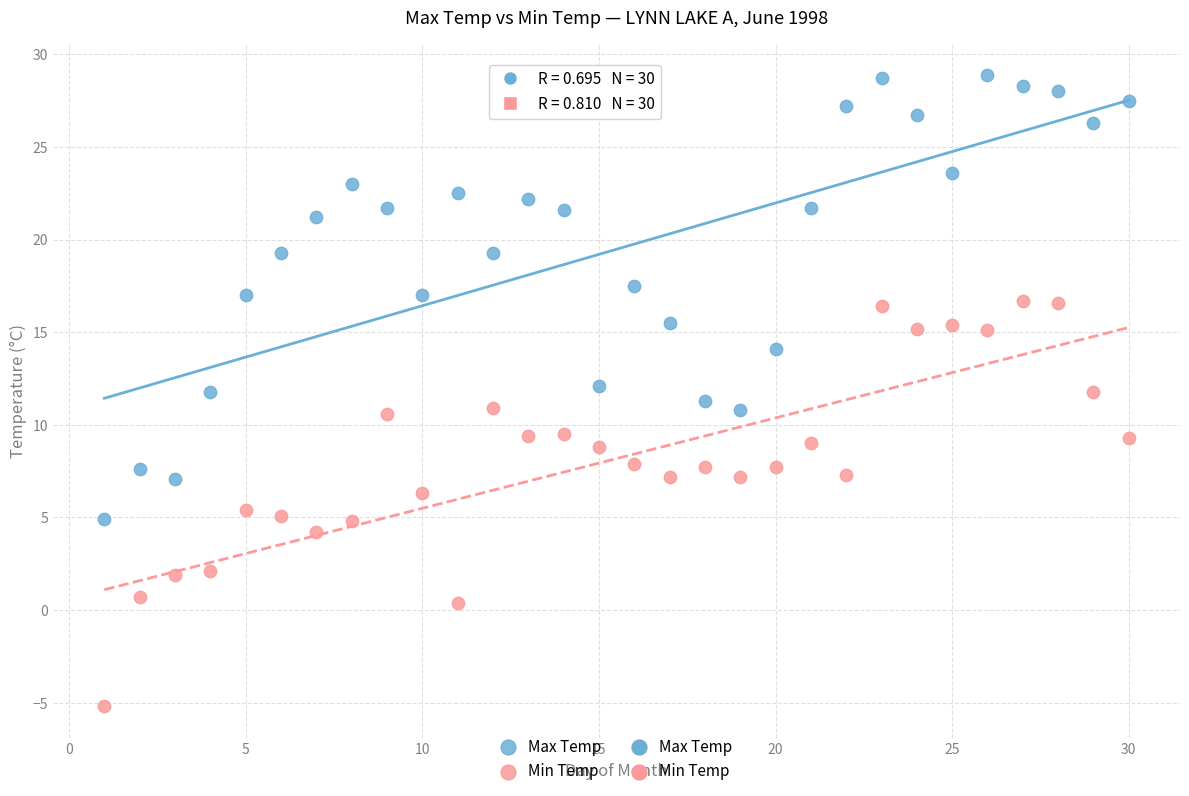

Which series contains the highest Y value?

Max Temp